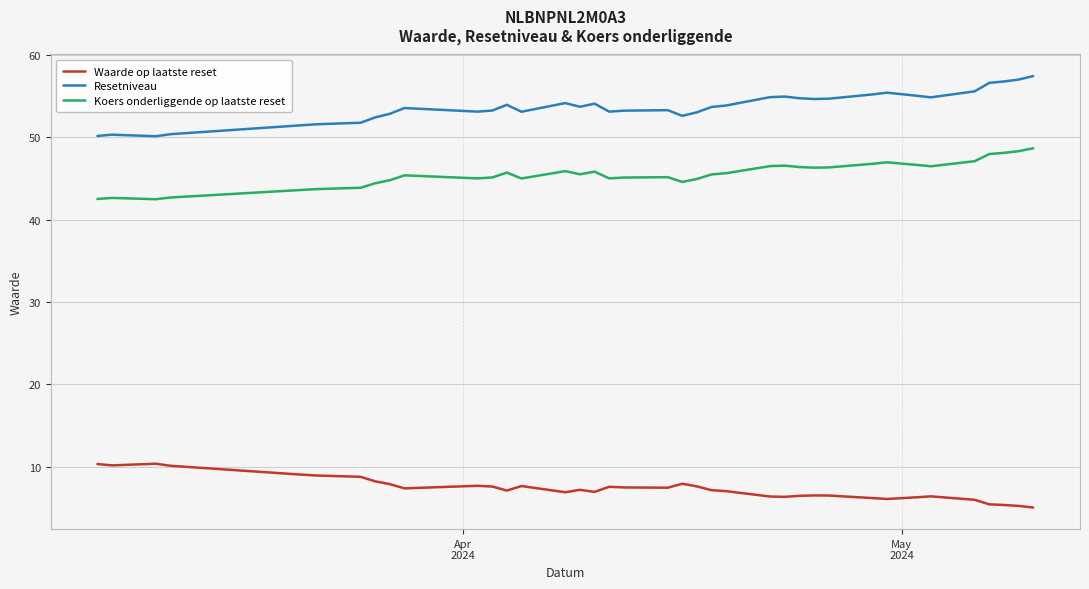

How many lines are shown in the chart?

3